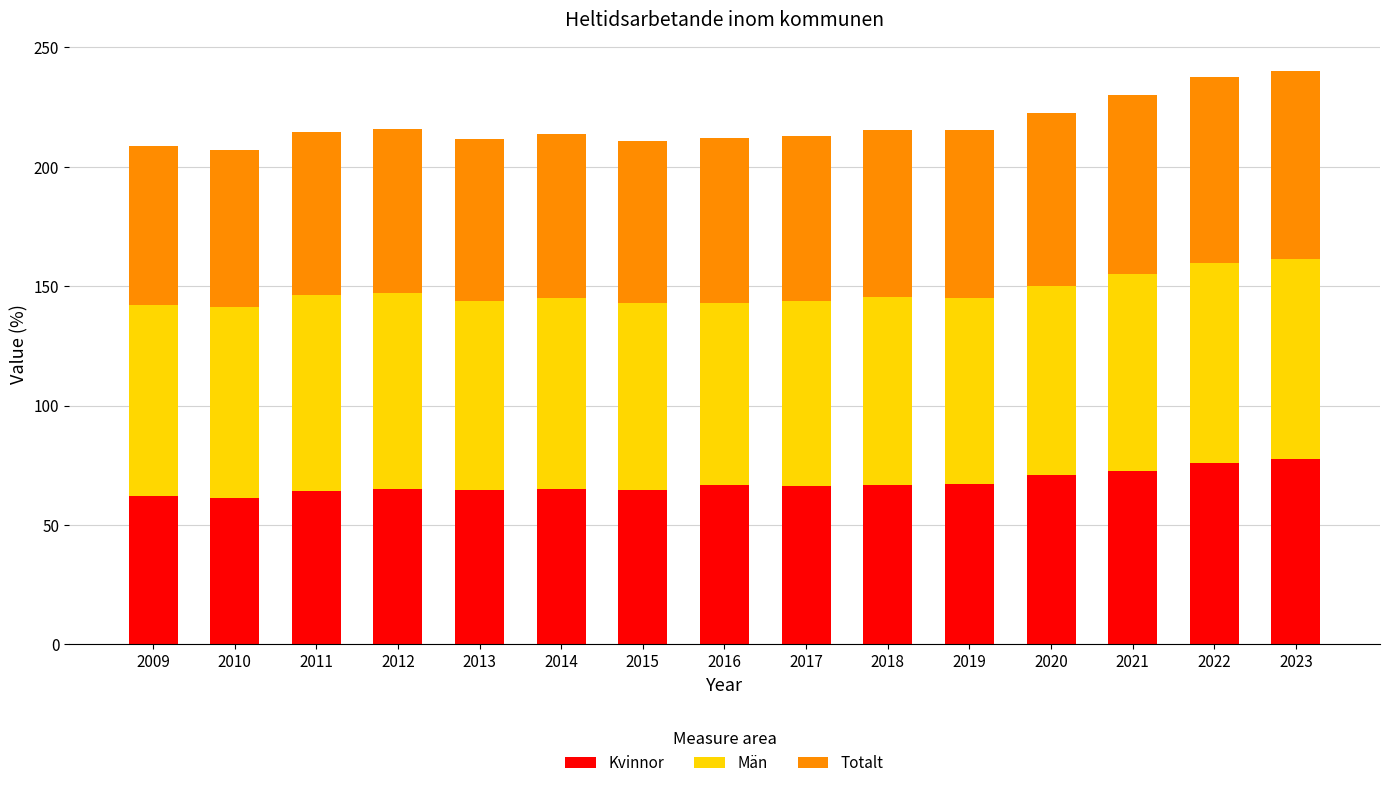

What is the lowest value of the Kvinnor series?

61.4